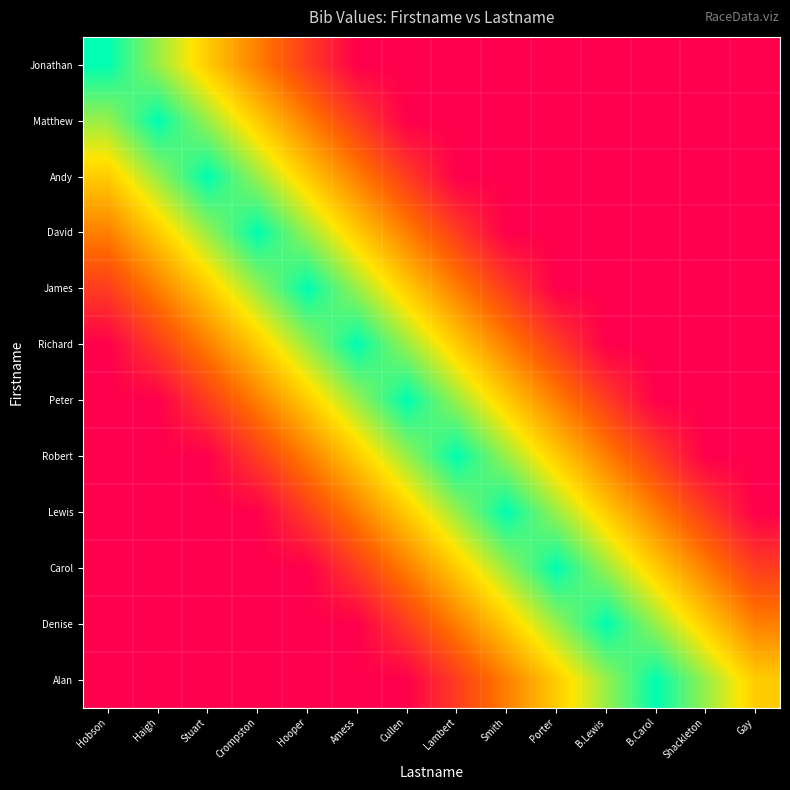

What is the total value across all series at Gay?

12